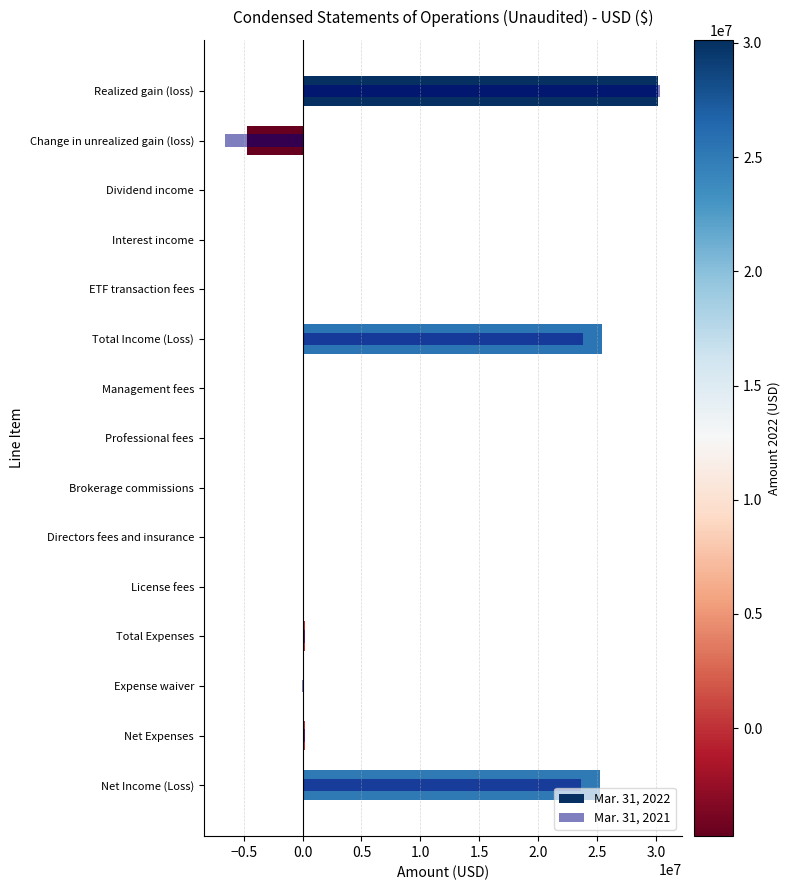

Does the chart contain stacked bars?

No